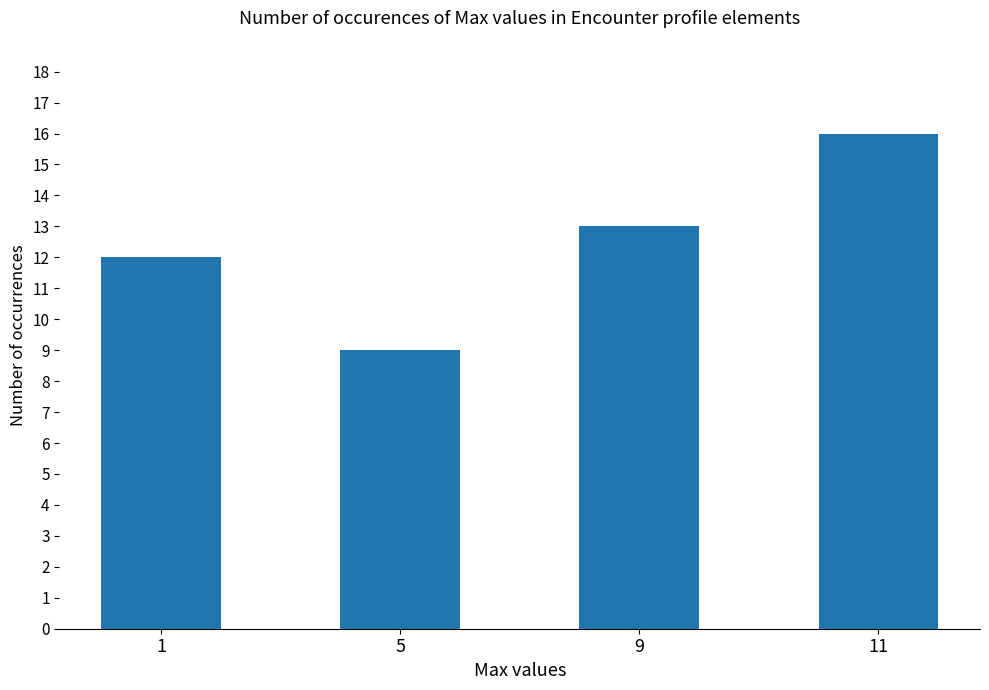

Read the value at 1.

12